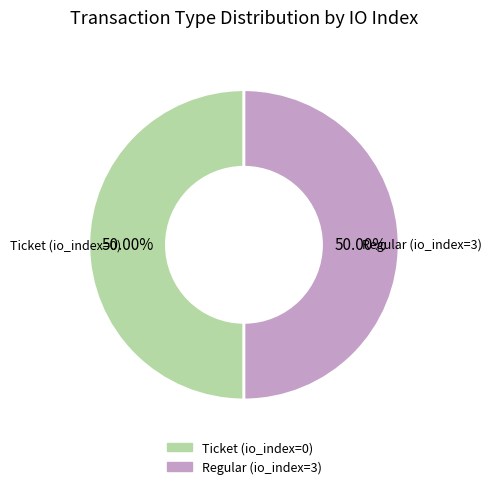

Do Ticket (io_index=0) and Regular (io_index=3) together represent more than half of the pie?

Yes